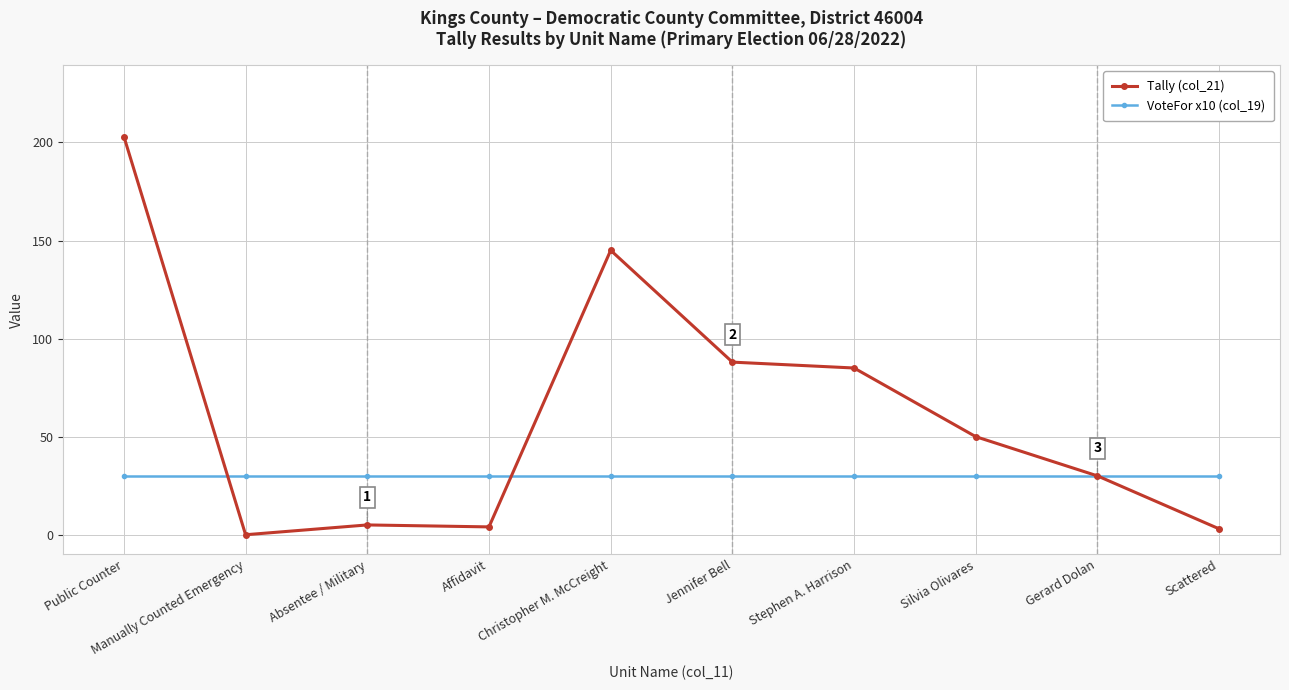

Is it true that Tally (col_21) equals 5 at Absentee / Military?

True